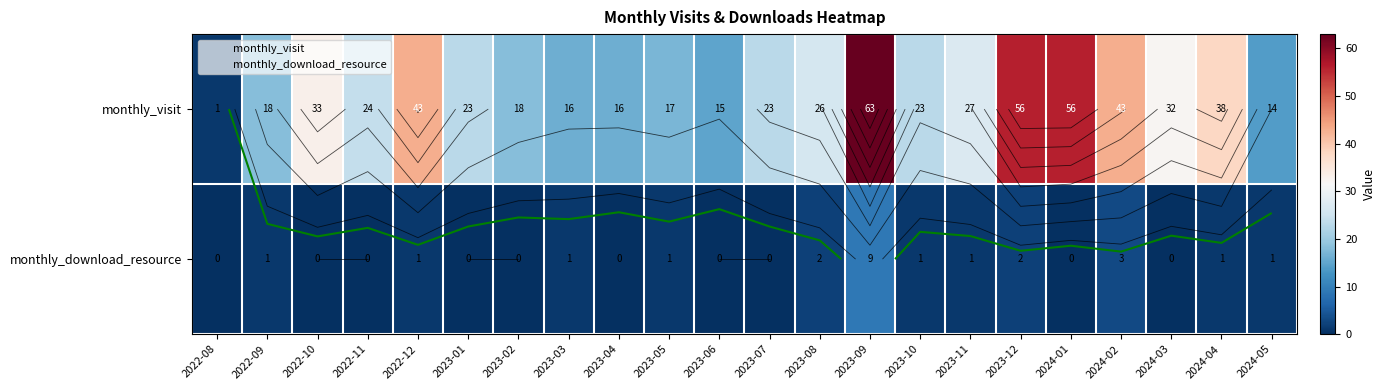

At which label is monthly_visit closest to 32?

2024-03